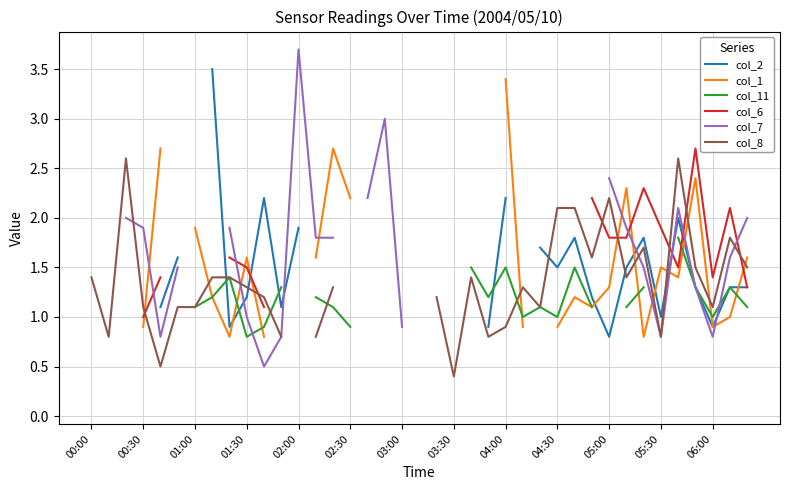

How many data points in col_7 are above 1?

19